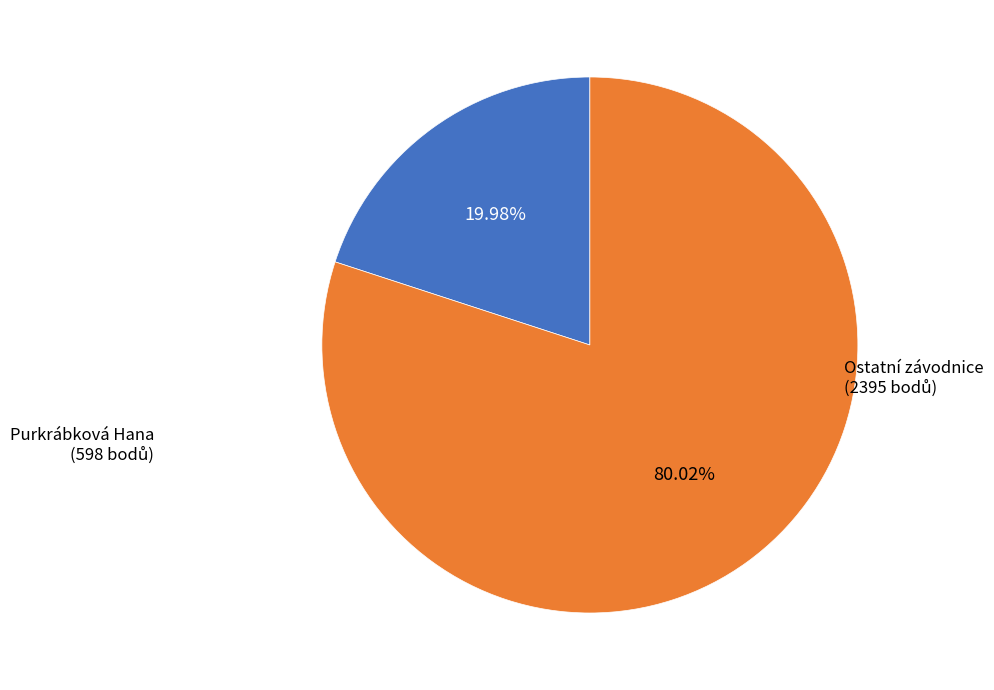

Is there a majority slice in this chart?

Yes